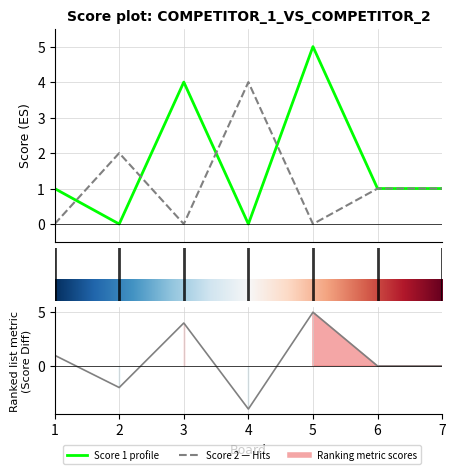

Reading right to left, extract all data points from this chart.

Score 1: 1	1	5	0	4	0	1
Score 2: 1	1	0	4	0	2	0